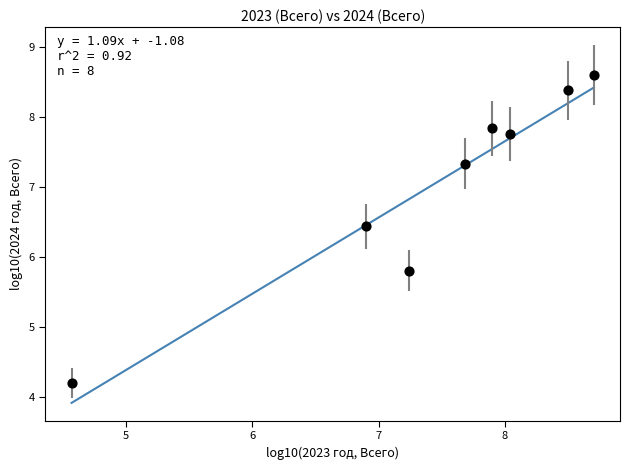

What is the range of Y values (max minus min)?

4.4